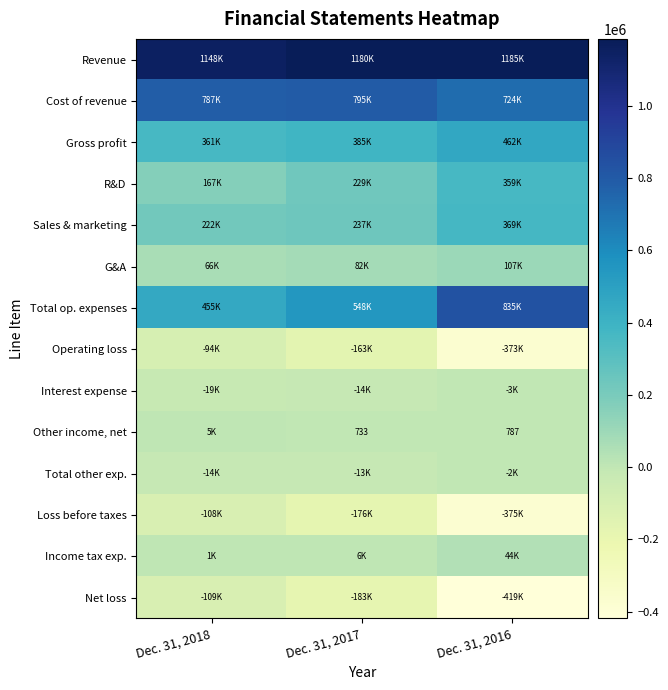

Which series has the widest spread of values?

Total op. expenses